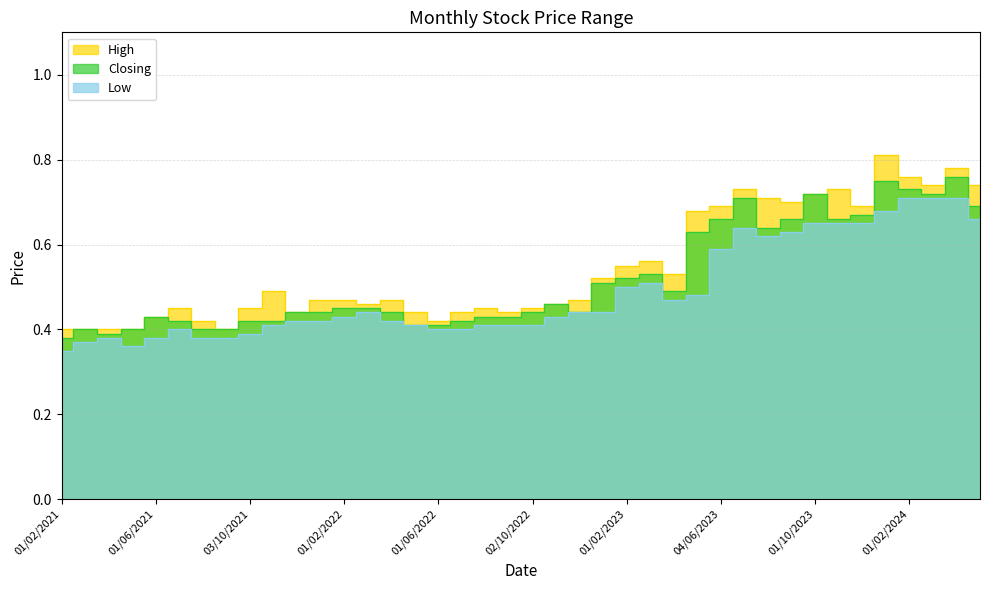

What is the average value of the High series?

0.5